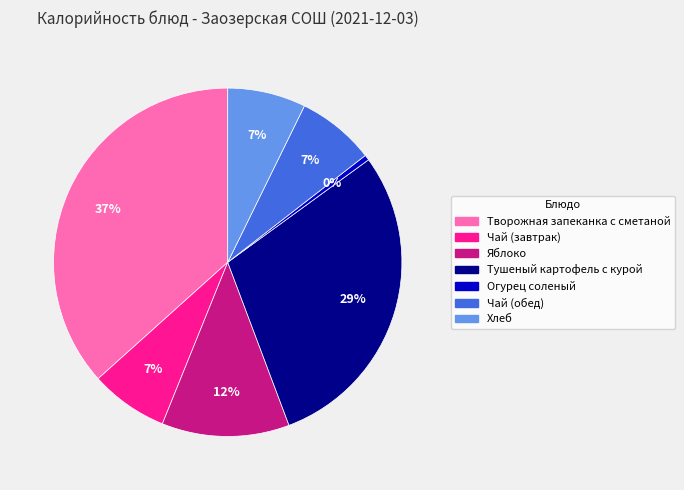

True or false: Творожная запеканка с сметаной accounts for 37% of the total.

True